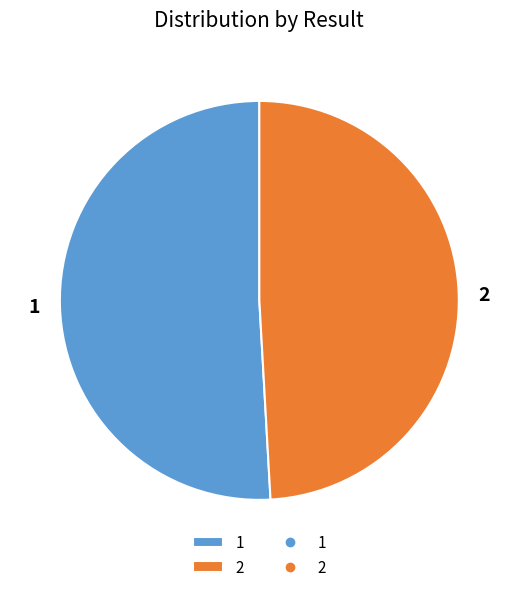

True or false: 1 accounts for 62% of the total.

False